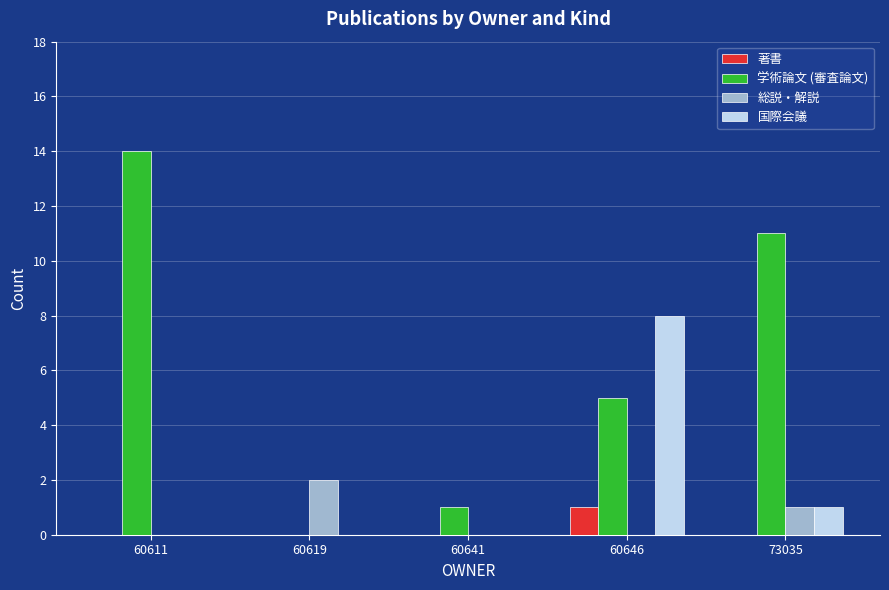

The 学術論文 (審査論文) series shows 6 at 73035. True or false?

False